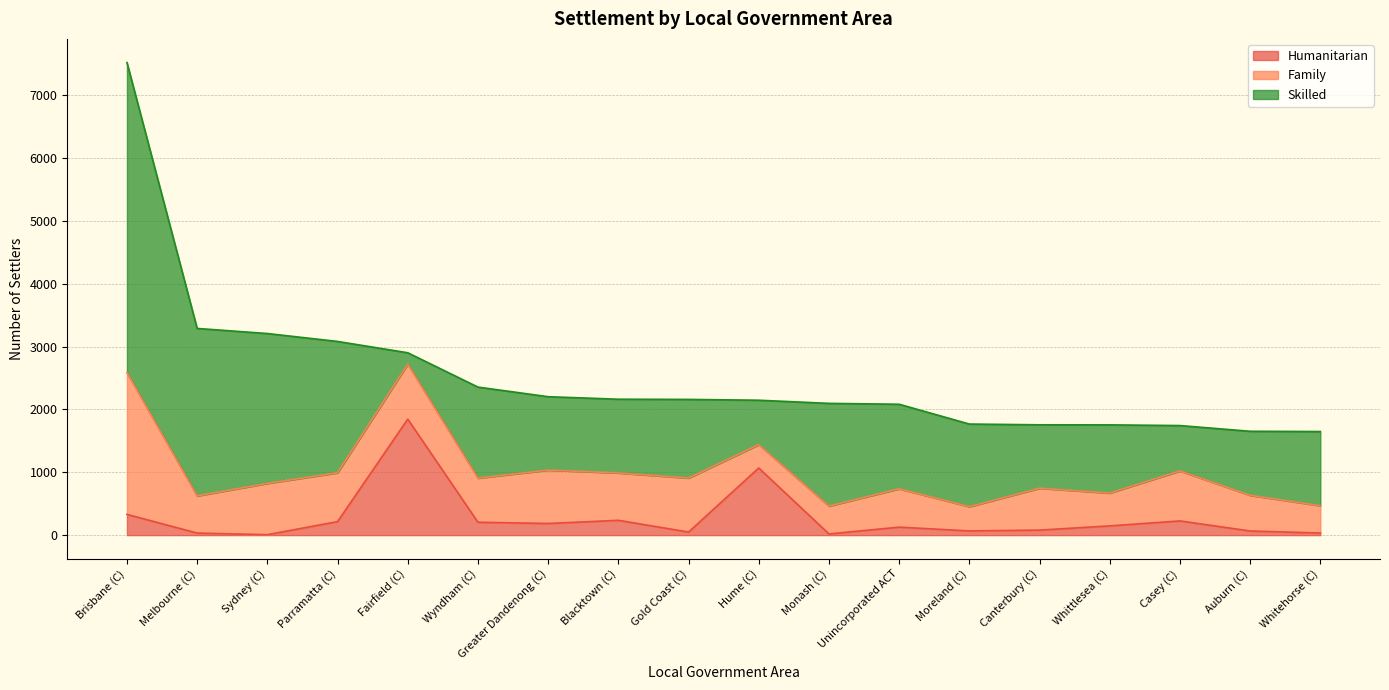

Where is the first local maximum for Family?

Sydney (C)